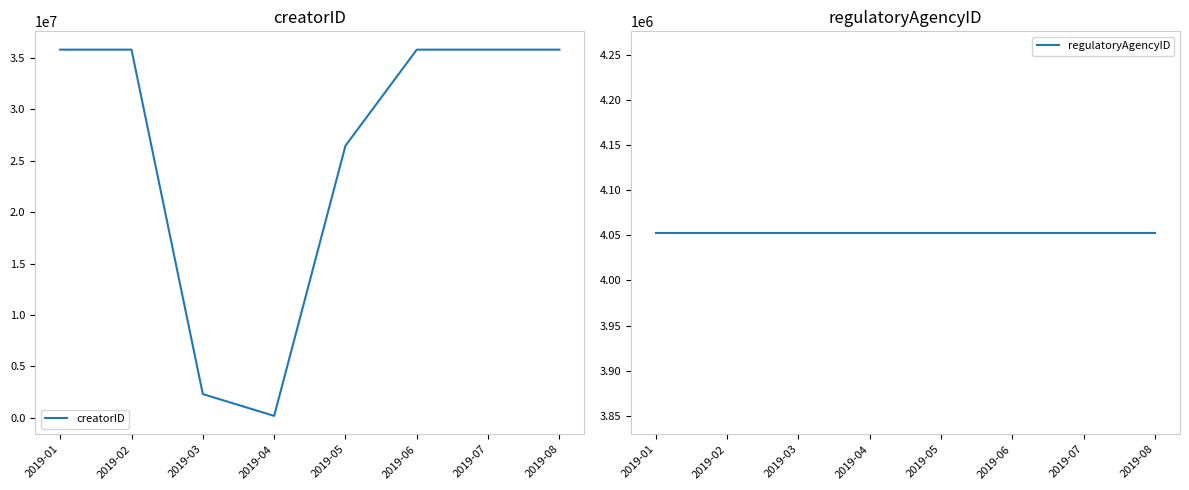

In creatorID, how many points are lower than both neighbors (excluding endpoints)?

1